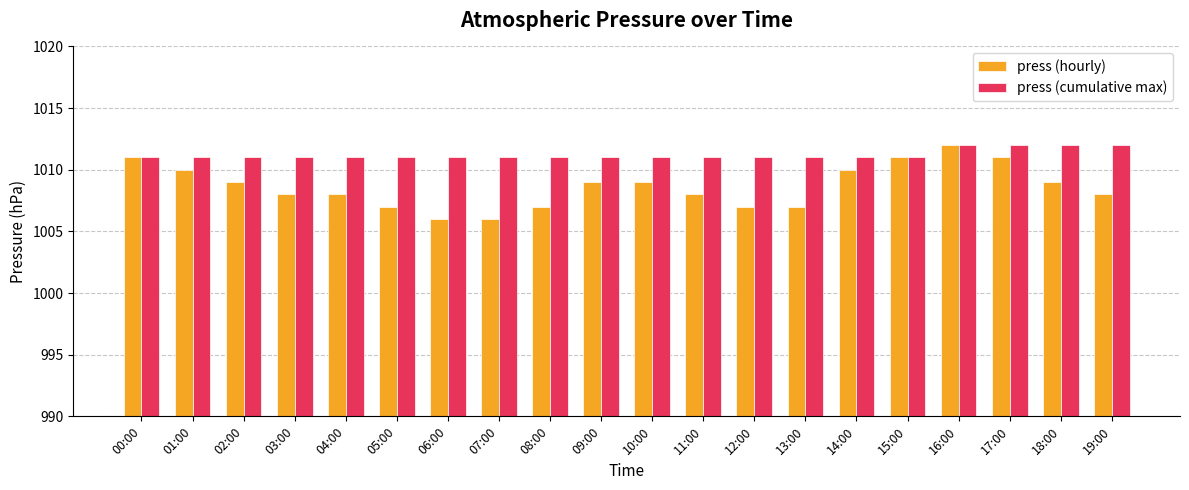

Is the value of press (hourly) at 04:00 greater than the value of press (cumulative max) at 01:00?

No